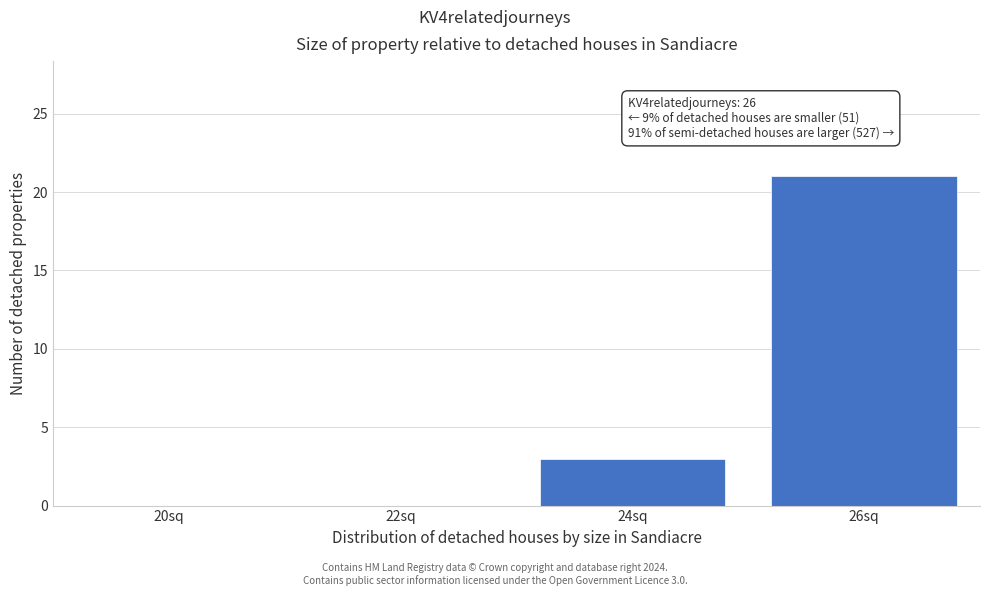

Reading left to right, list all the values displayed in this chart.

20sq=0	22sq=0	24sq=3	26sq=21